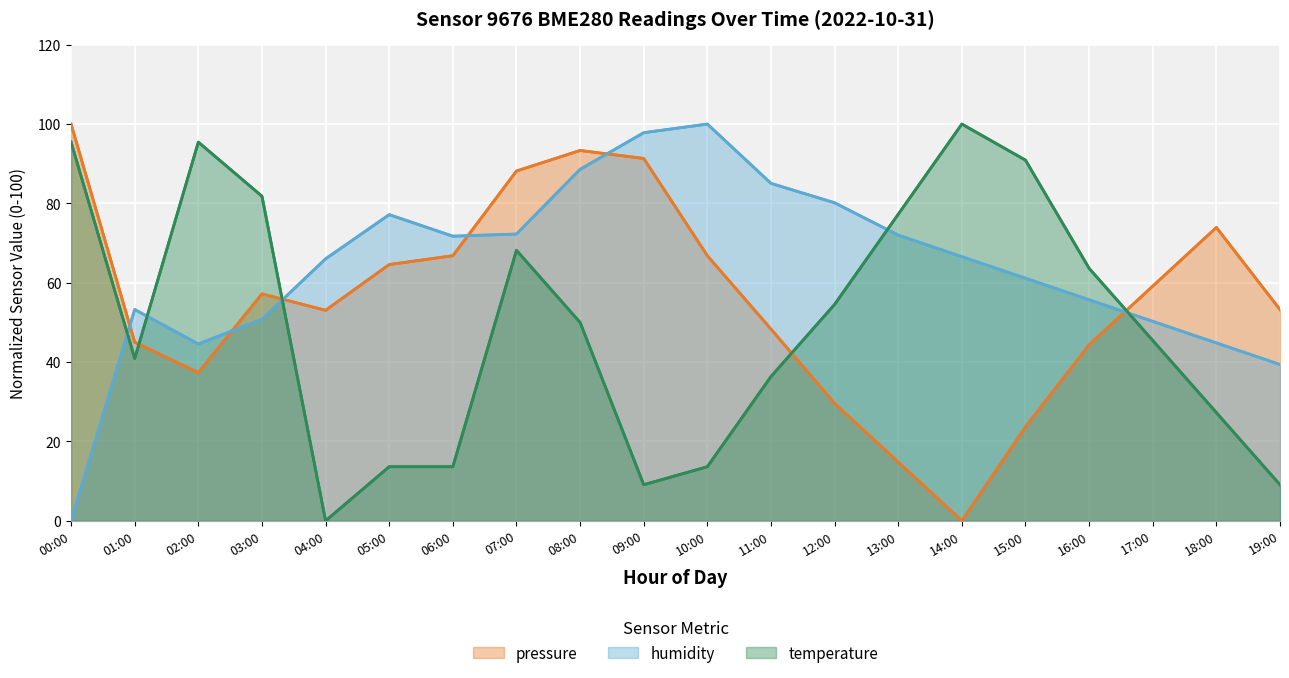

What is the value of the pressure point at the 5th from the left?

53.1